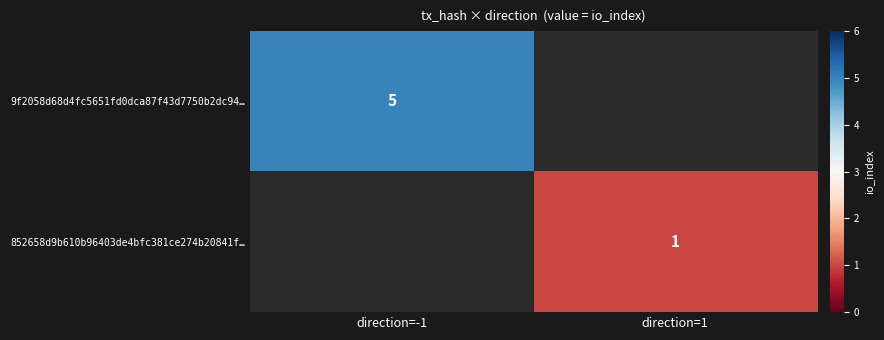

True or false: 852658d9b610b96403de4bfc381ce274b20841f… has a value of 0 at direction=1.

False